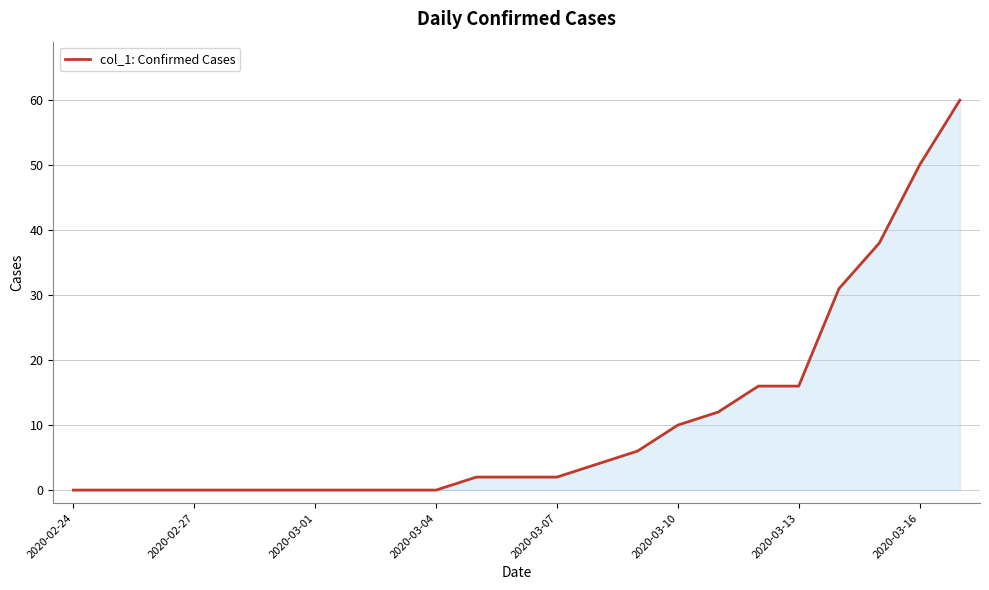

What is the greatest value displayed?

60